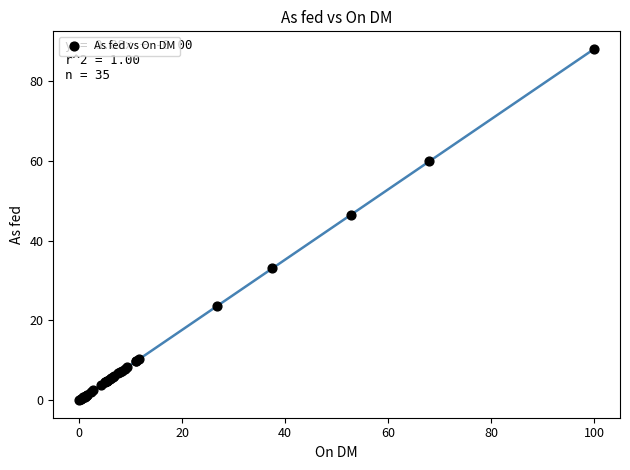

What Y value in the scatter plot is closest to 44?

46.5